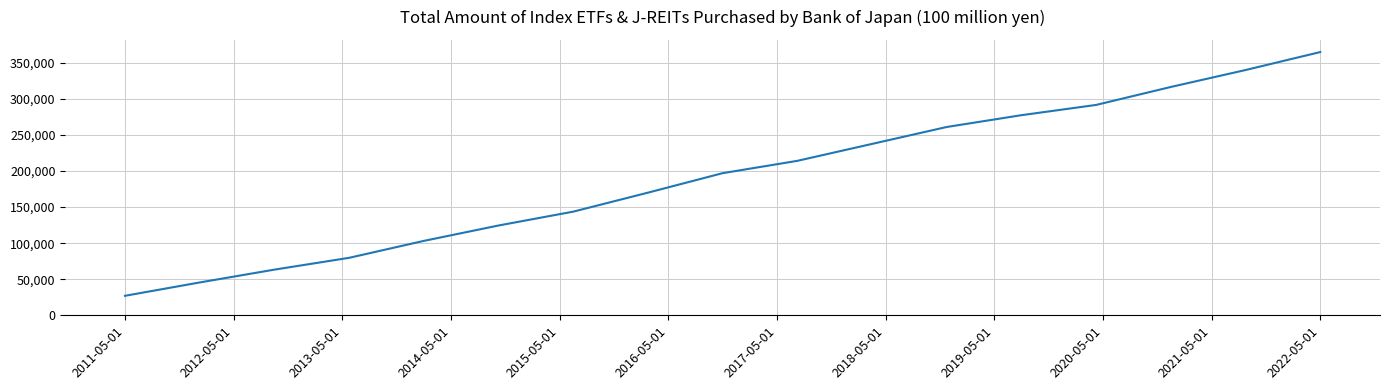

What is the maximum value shown in the chart?

365000.0